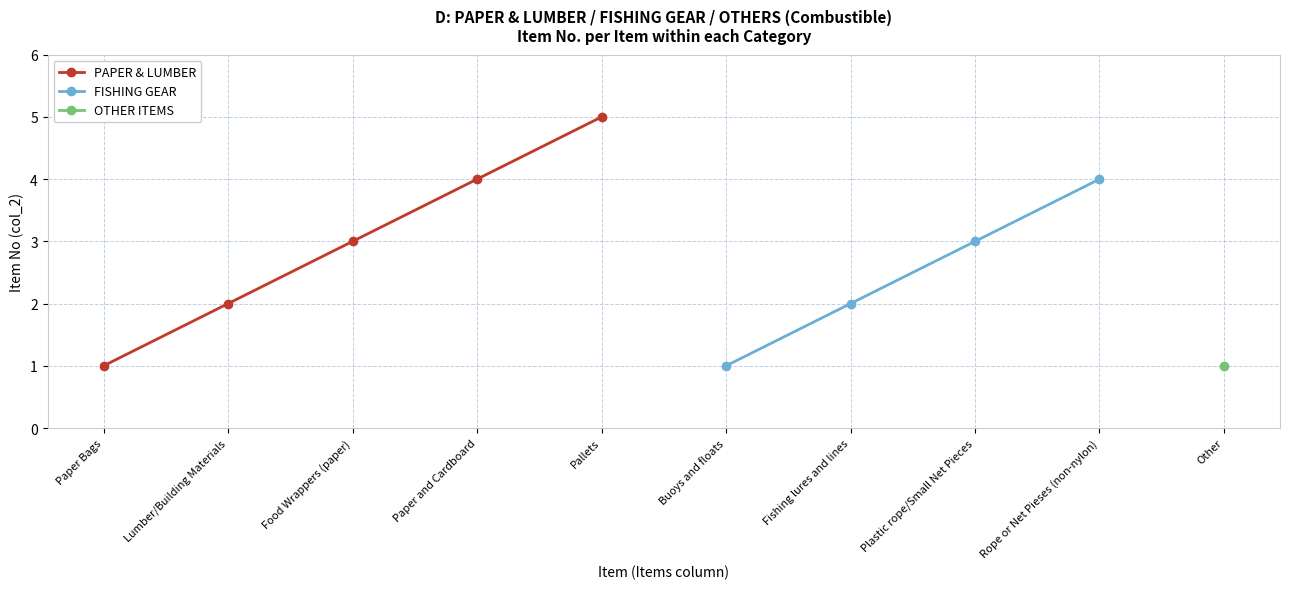

What is the minimum value shown in the chart?

1